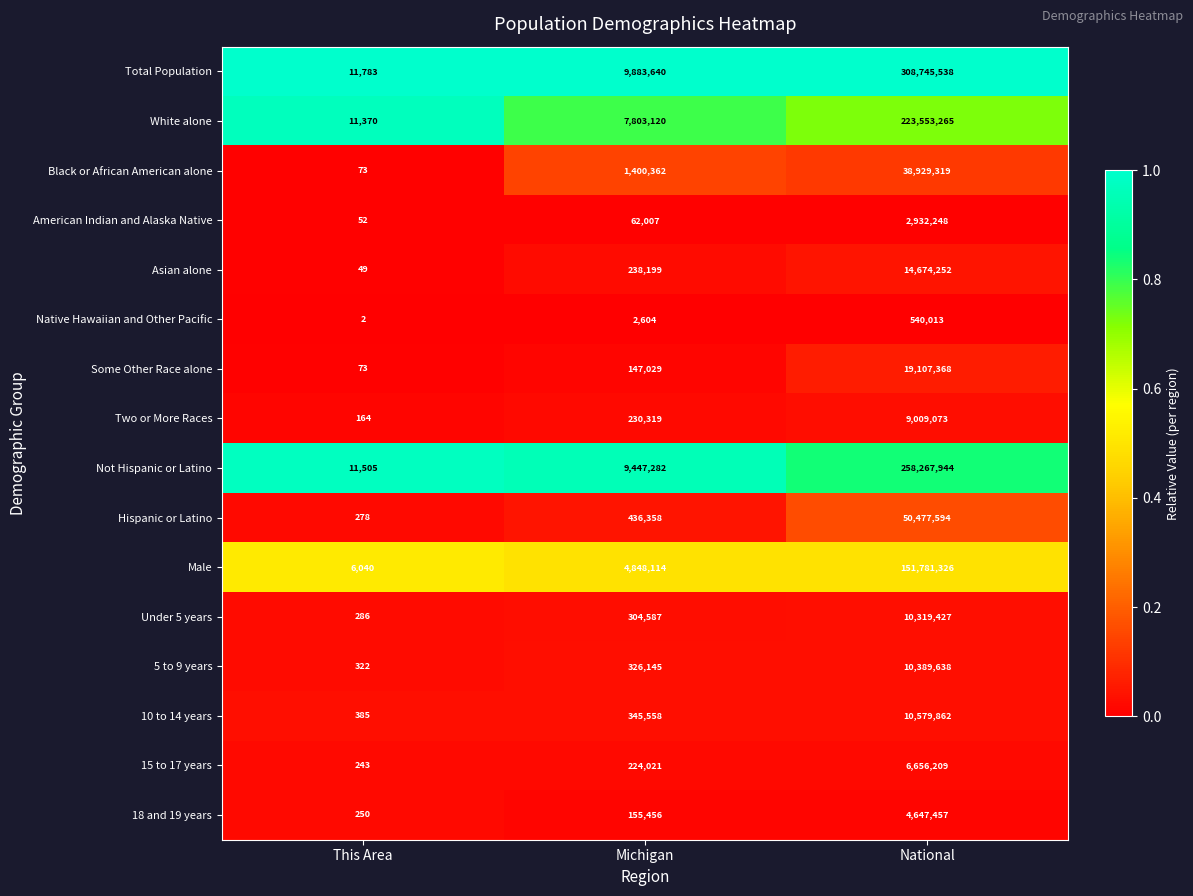

What is the difference between the maximum and minimum values in the Not Hispanic or Latino series?

258256439